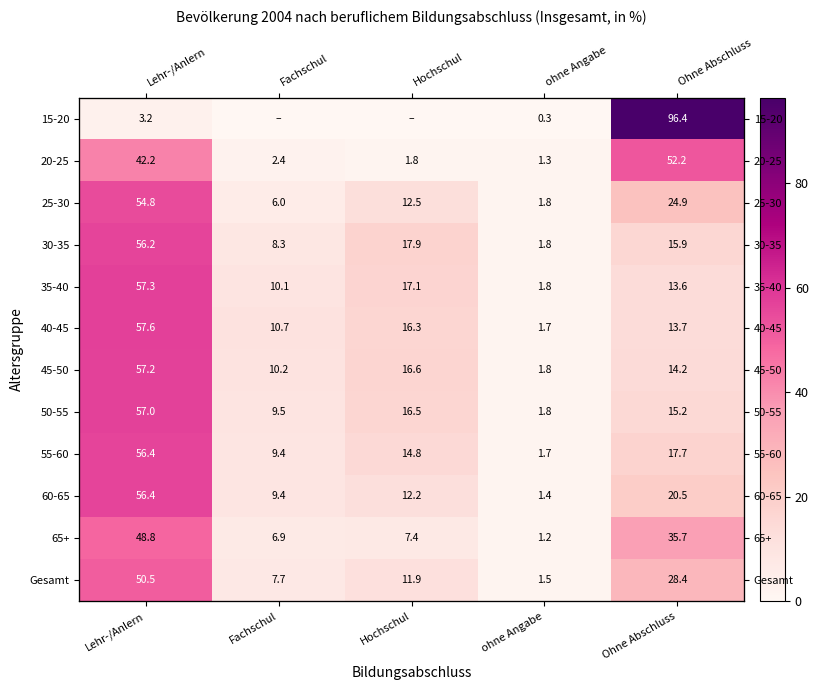

How many values in the 15-20 series exceed 0?

3